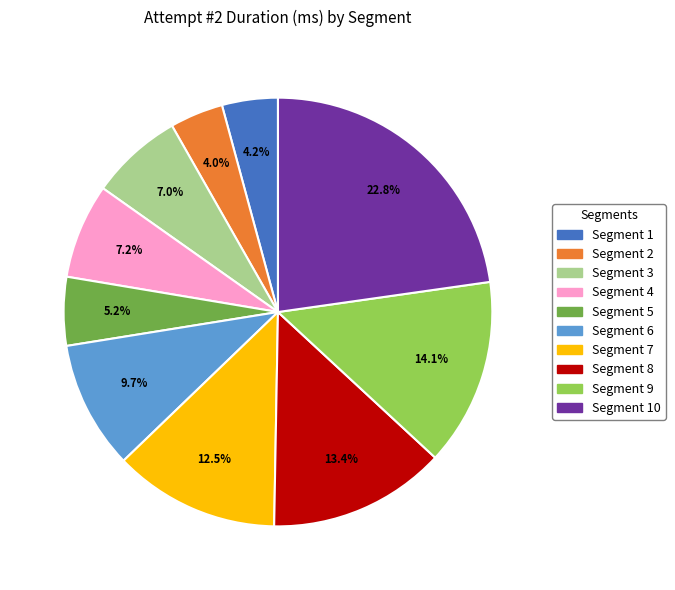

Is there a majority slice in this chart?

No